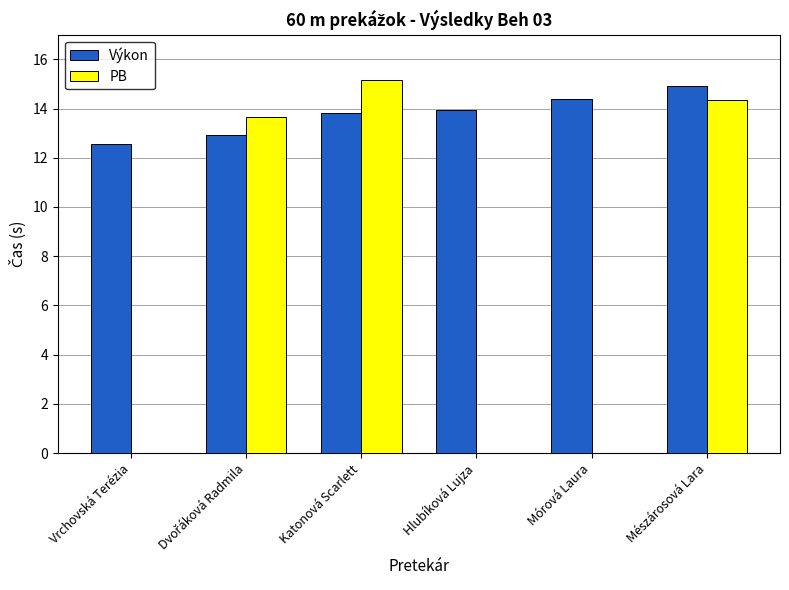

At which category is the sum across all series the highest?

Mészárosová Lara